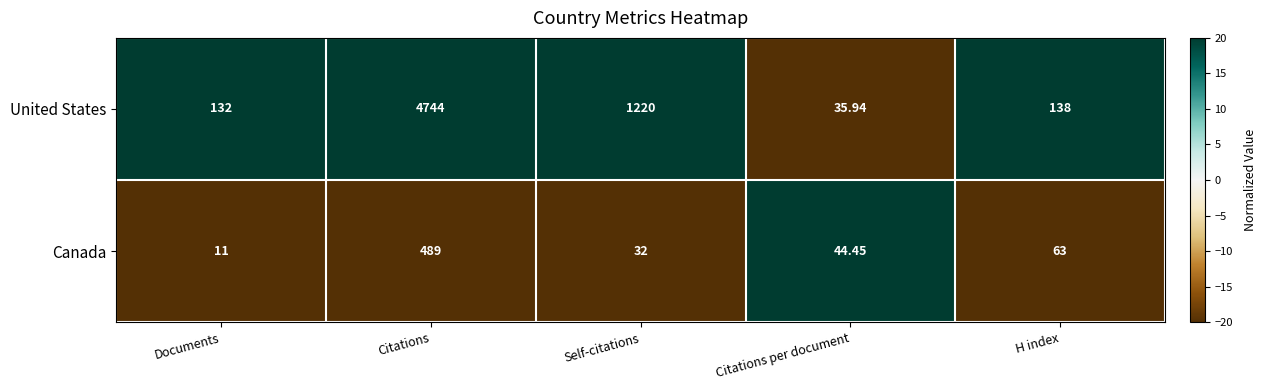

Which category has the lowest value across all series?

Documents